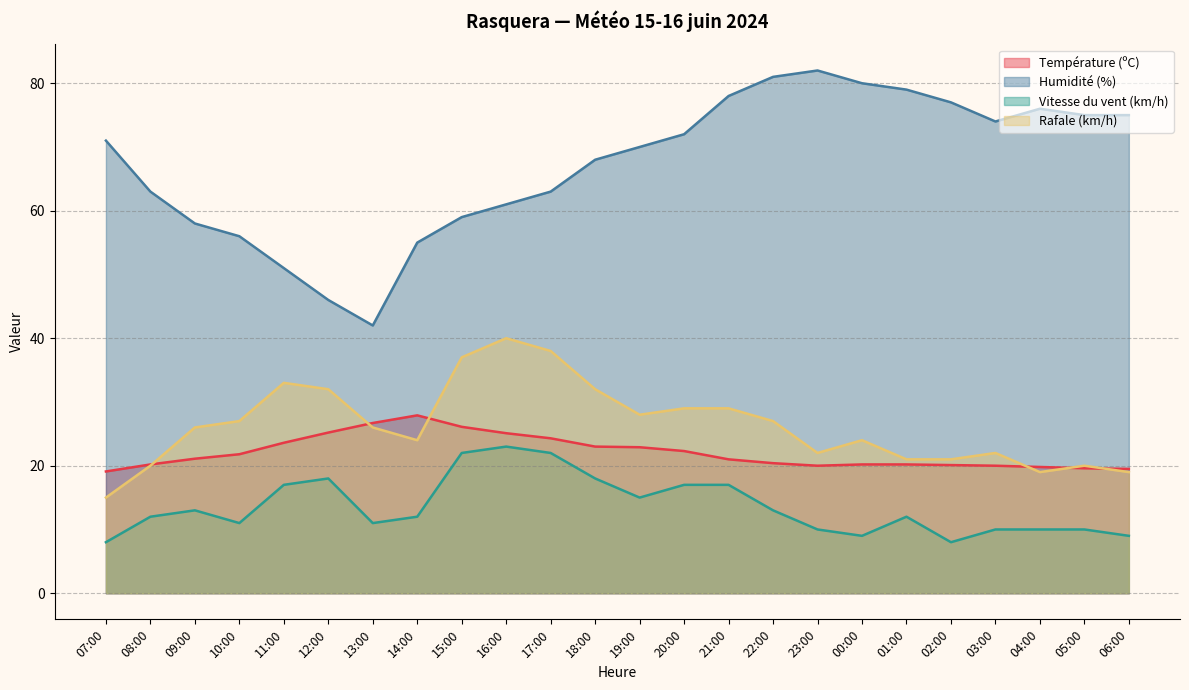

How many values in the Vitesse du vent (km/h) series are below 12?

10